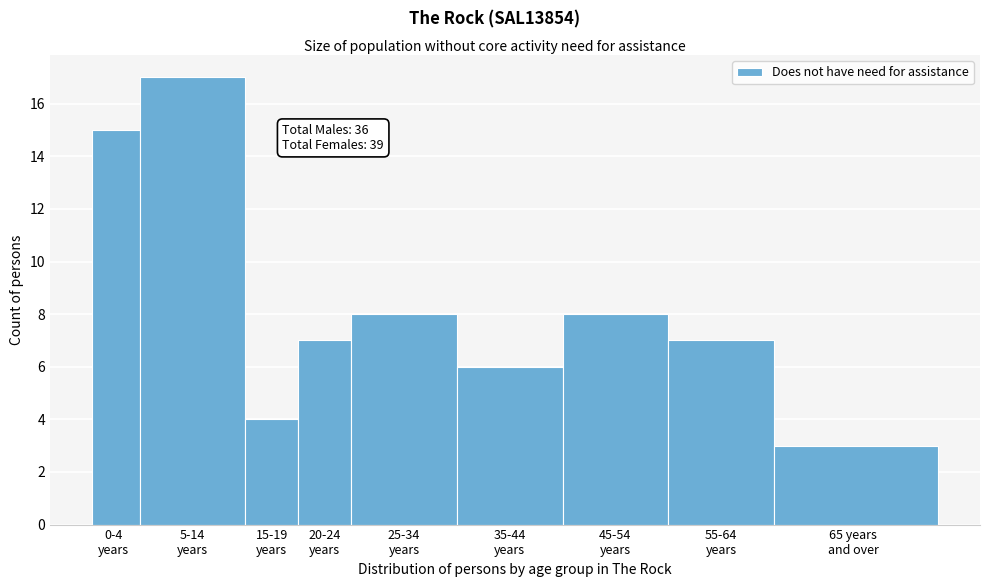

Reading left to right, extract all data points from this chart.

15	17	4	7	8	6	8	7	3